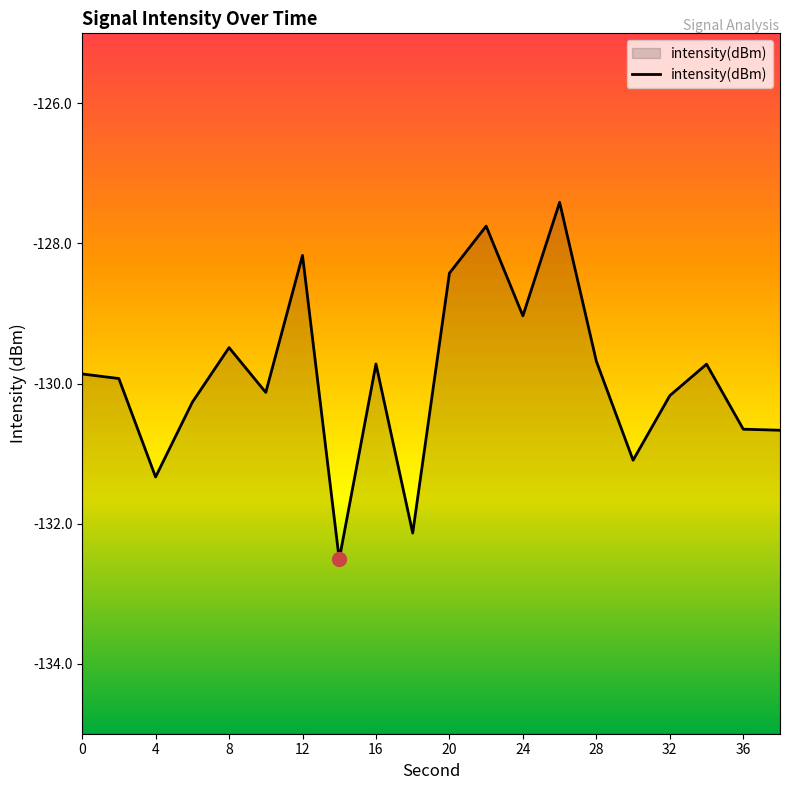

What is the minimum value shown in the chart?

-132.5